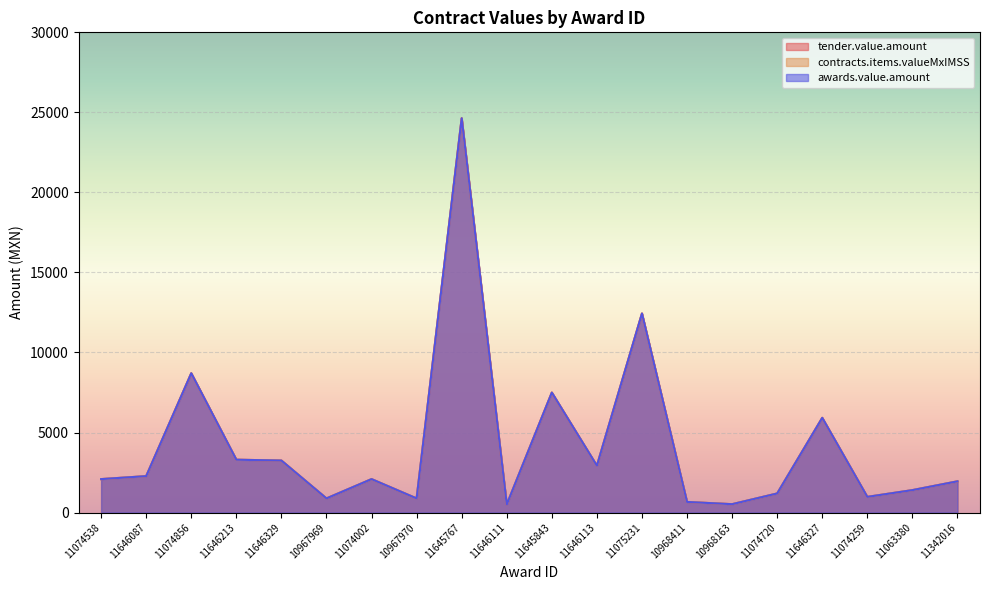

What position from the right is 10968411?

7